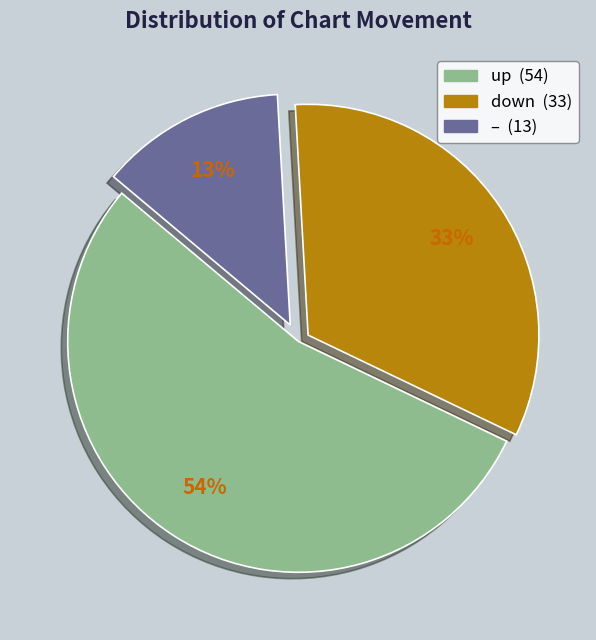

Does any single category account for the majority?

Yes